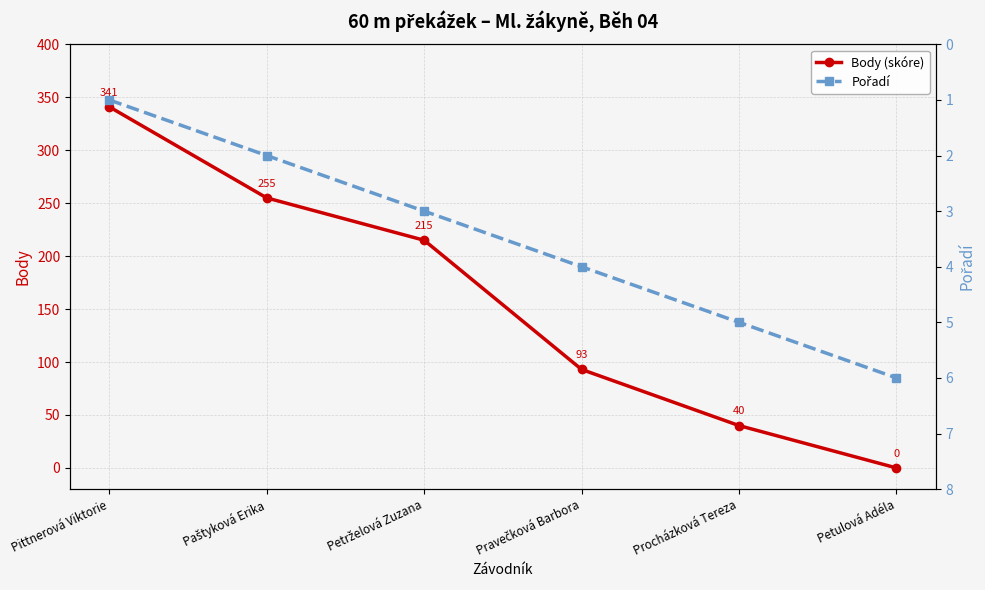

The Body (skóre) series shows 255 at Paštyková Erika. True or false?

True